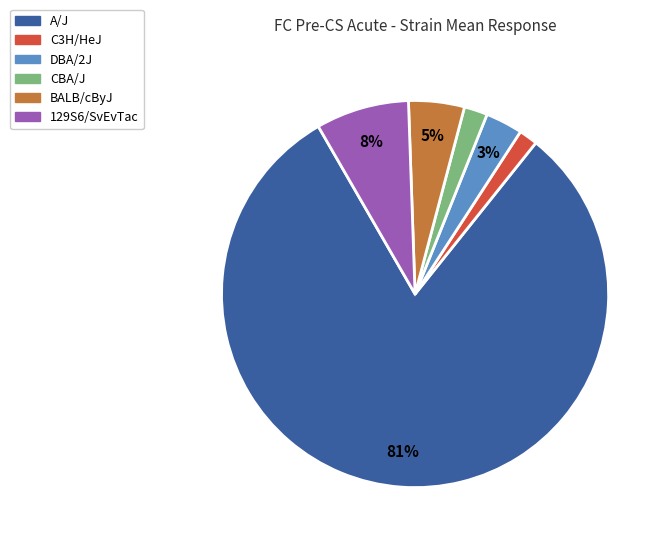

To the nearest percent, what is the average slice percentage?

17%